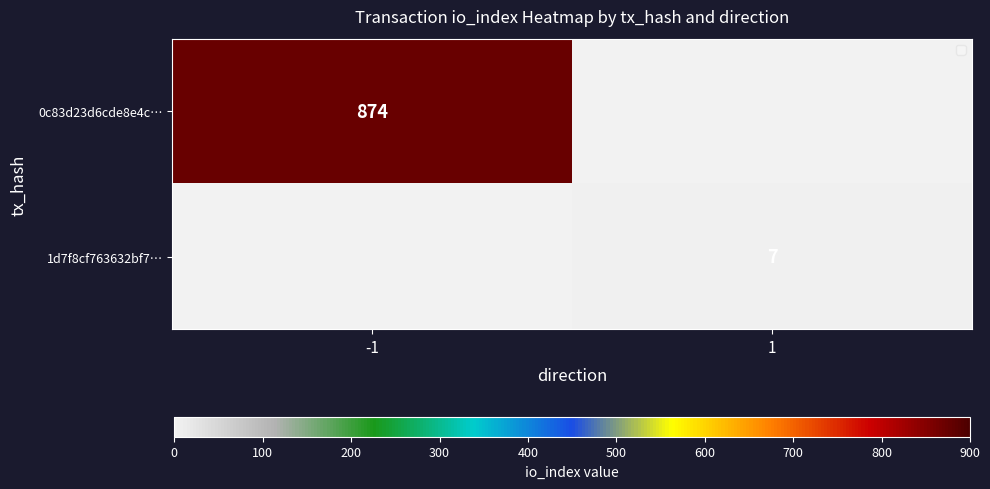

The value of 1d7f8cf763632bf7… at 1 is 3. True or false?

False